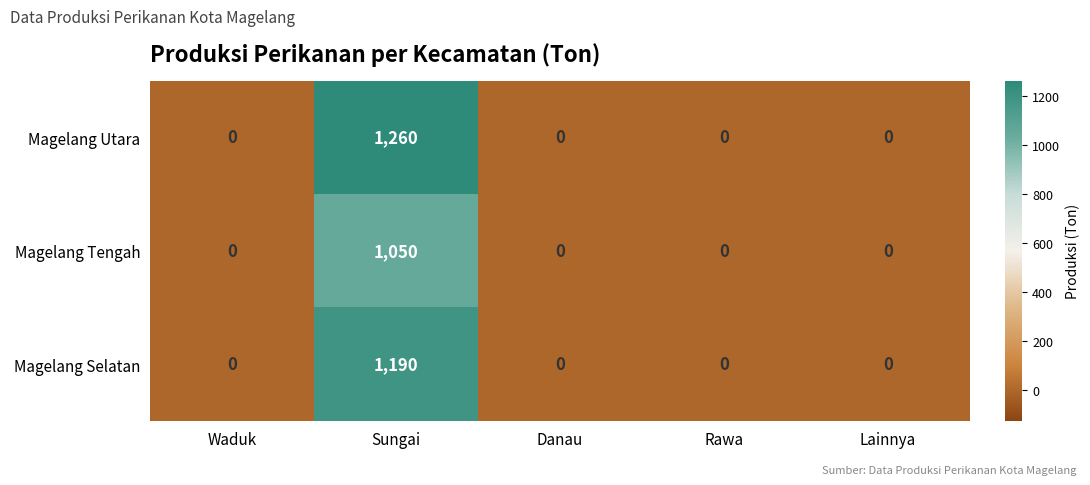

How many data points in Magelang Tengah are above 0?

1